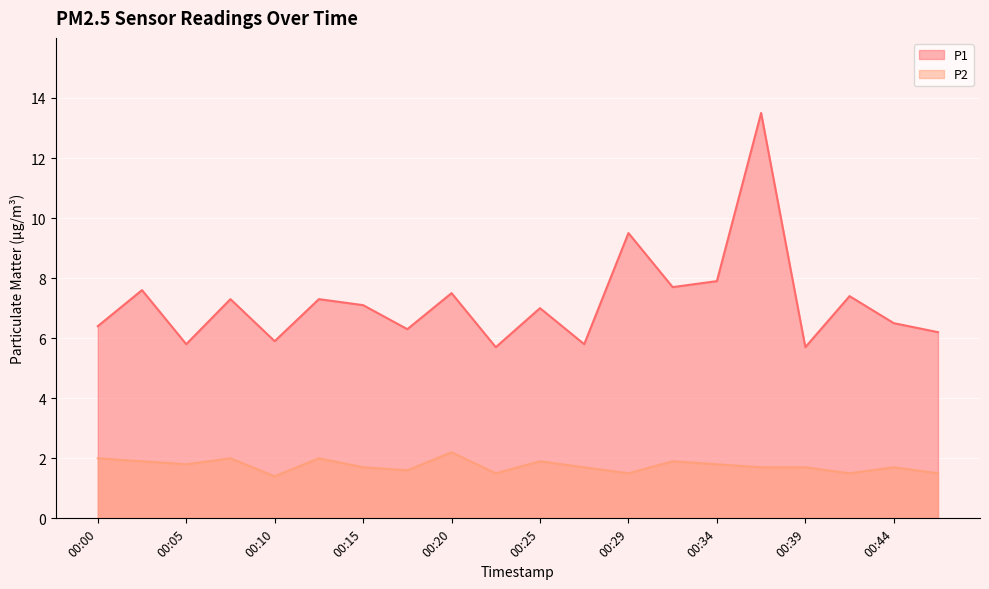

What is the average value of the P2 series?

1.8